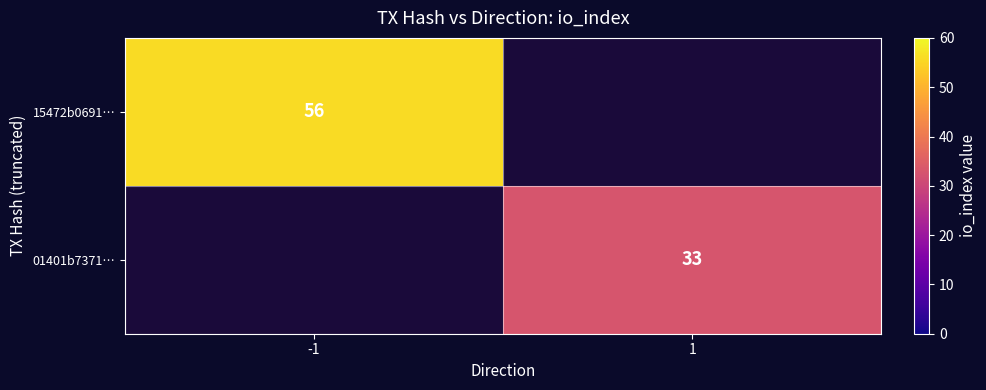

Is the value of 15472b0691… at -1 greater than the value of 01401b7371… at 1?

Yes